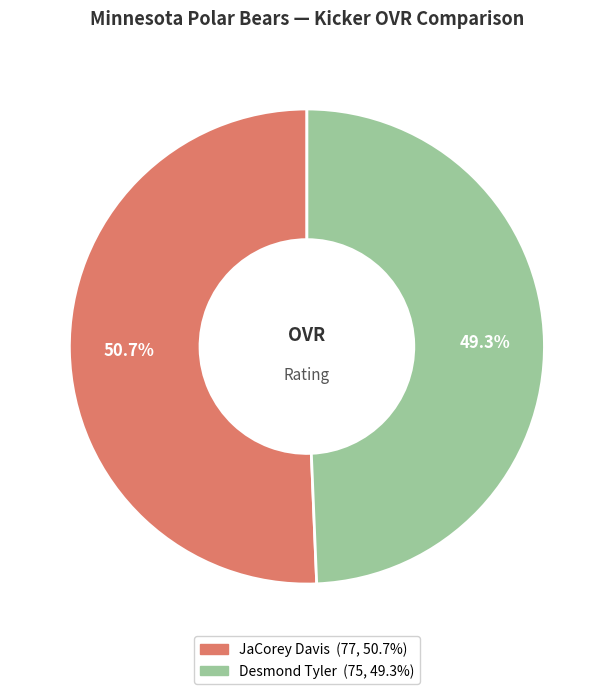

Which category has the biggest portion of the pie?

JaCorey Davis